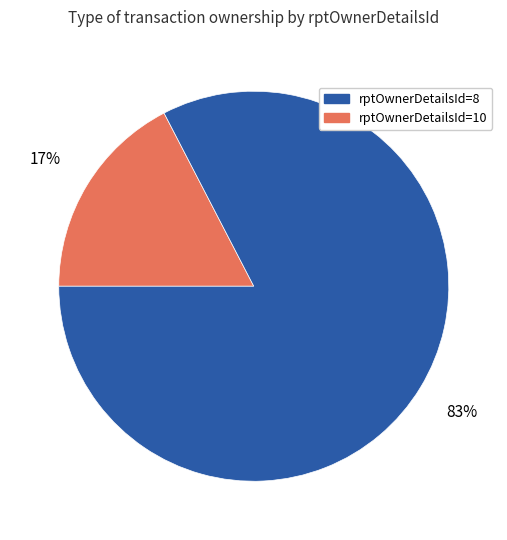

How many segments does this pie chart have?

2